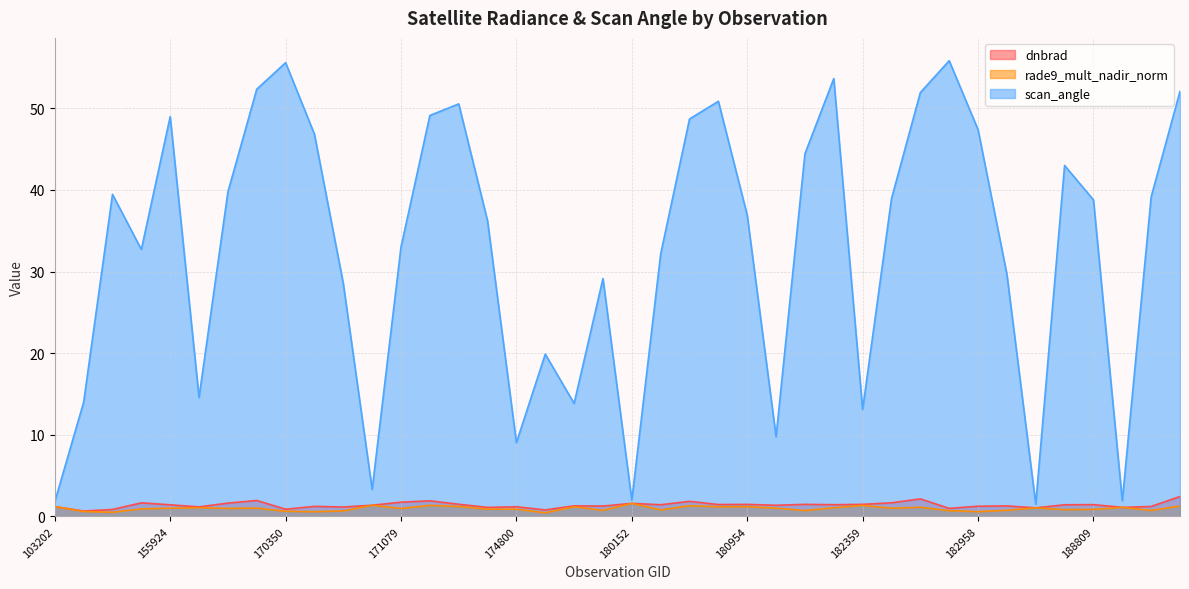

Is the value of dnbrad at 180544 greater than the value of rade9_mult_nadir_norm at 154803?

Yes